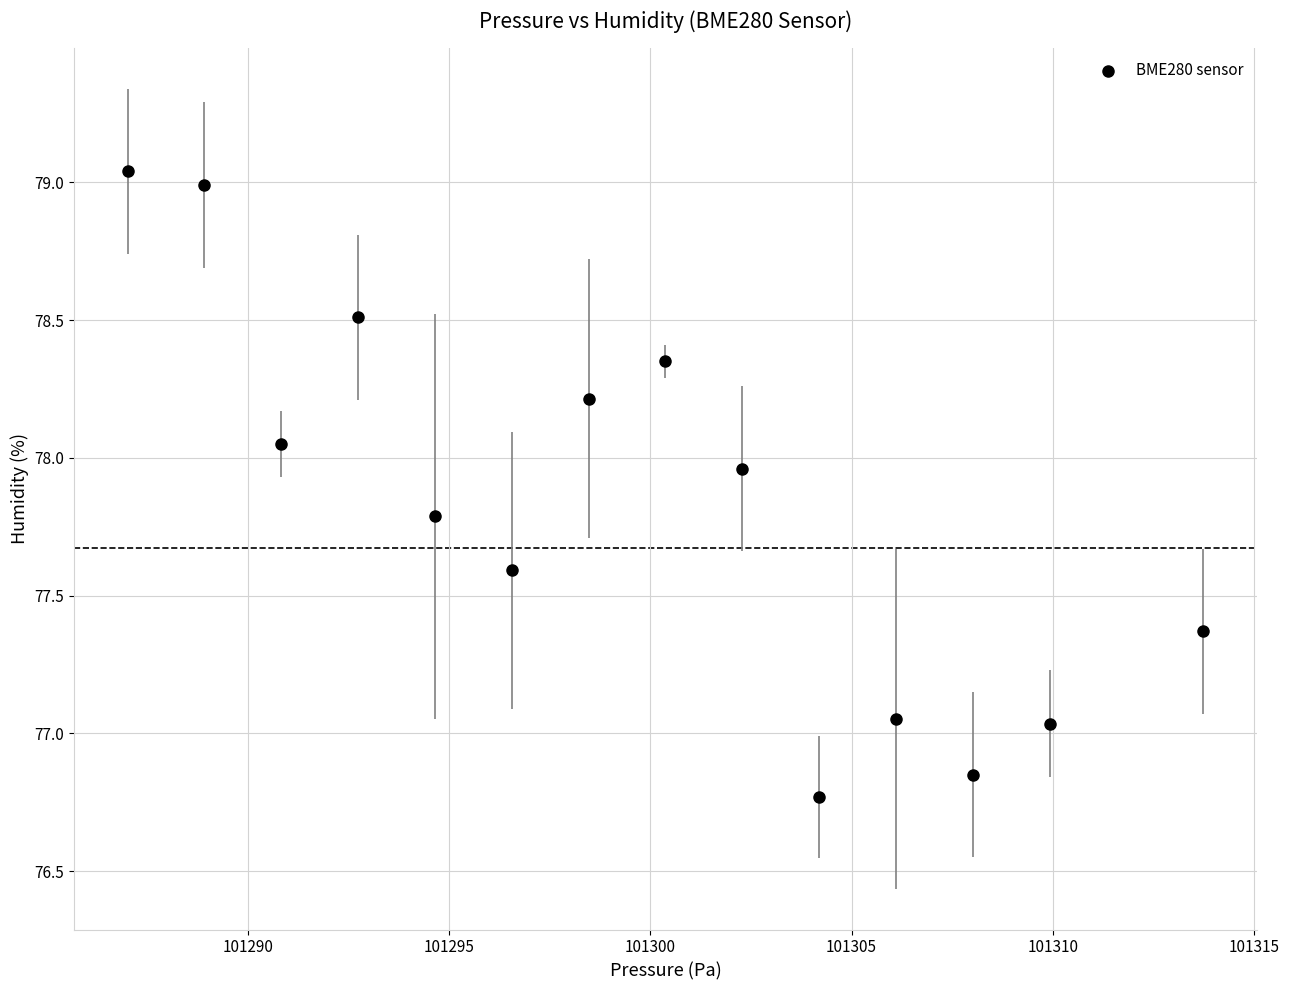

What is the range of X values (max minus min)?

26.7